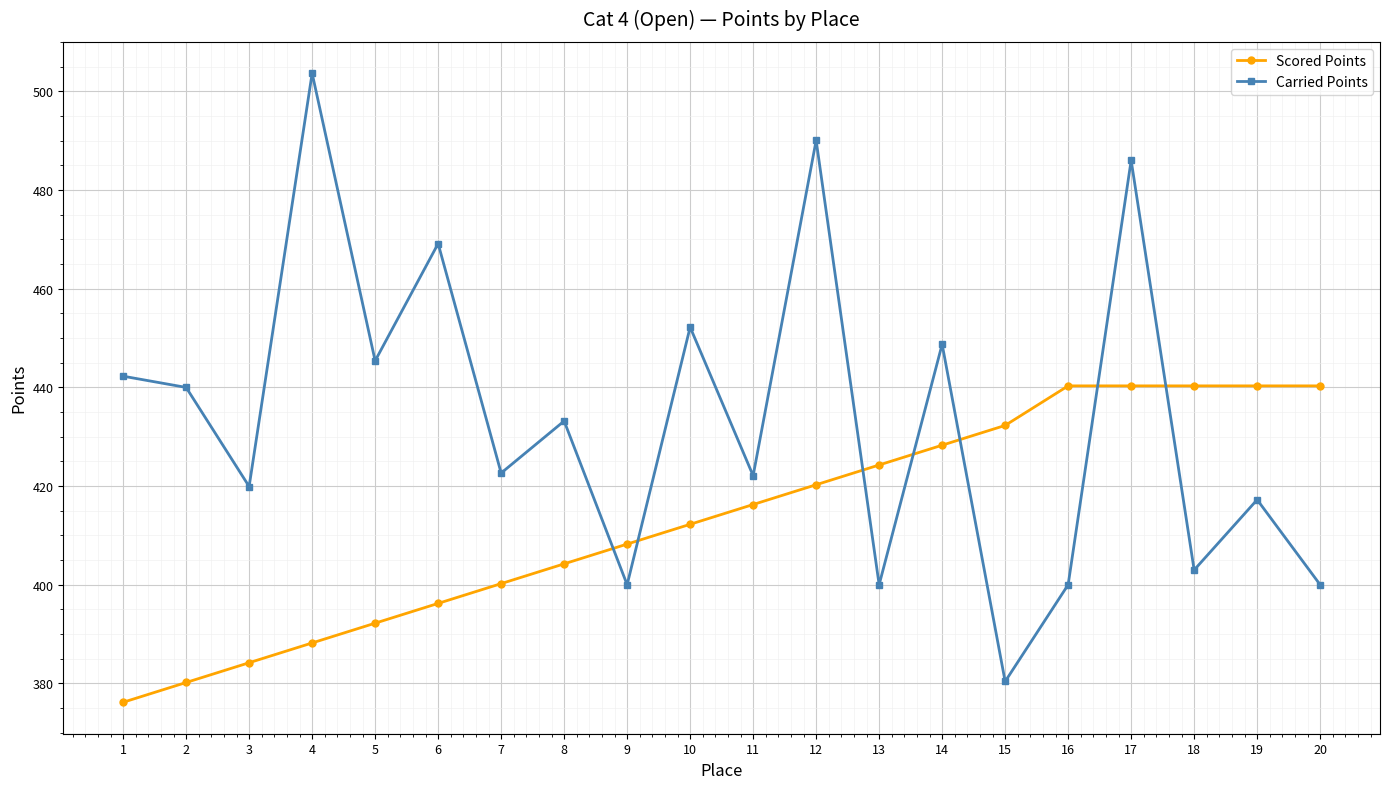

Rank the series by their maximum value, from highest to lowest.

Carried Points, Scored Points